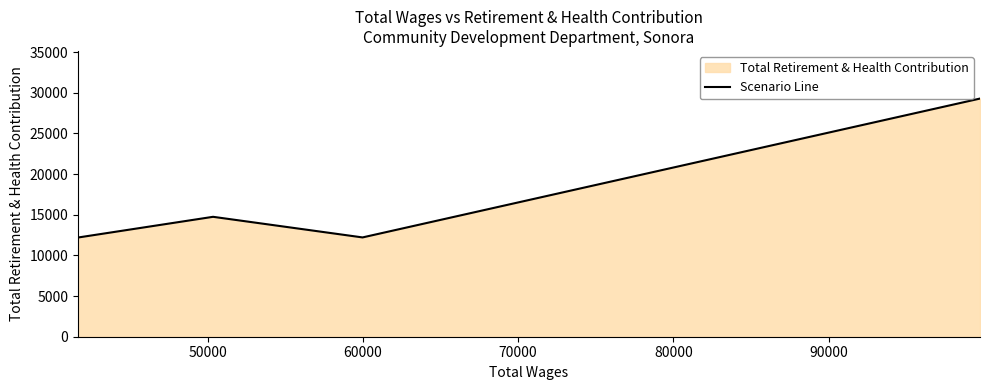

Reading right to left, transcribe all the data shown in this chart.

29285	12210	14745	12199